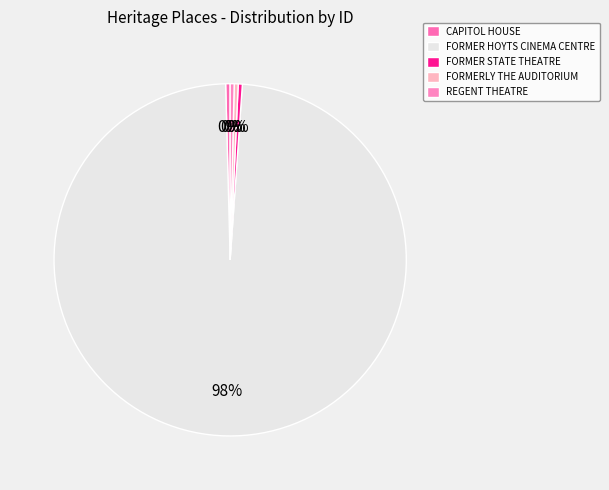

Rank the categories by value from highest to lowest.

FORMER HOYTS CINEMA CENTRE, CAPITOL HOUSE, FORMER STATE THEATRE, REGENT THEATRE, FORMERLY THE AUDITORIUM